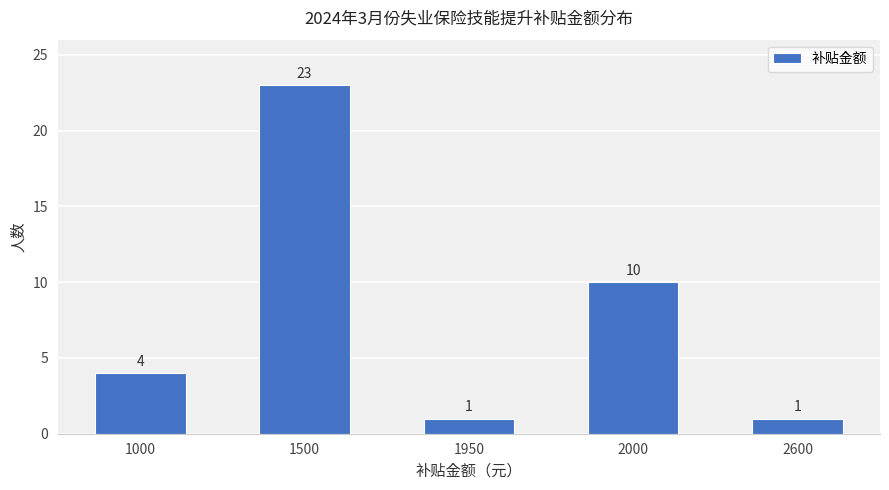

What is the sum of all values?

39